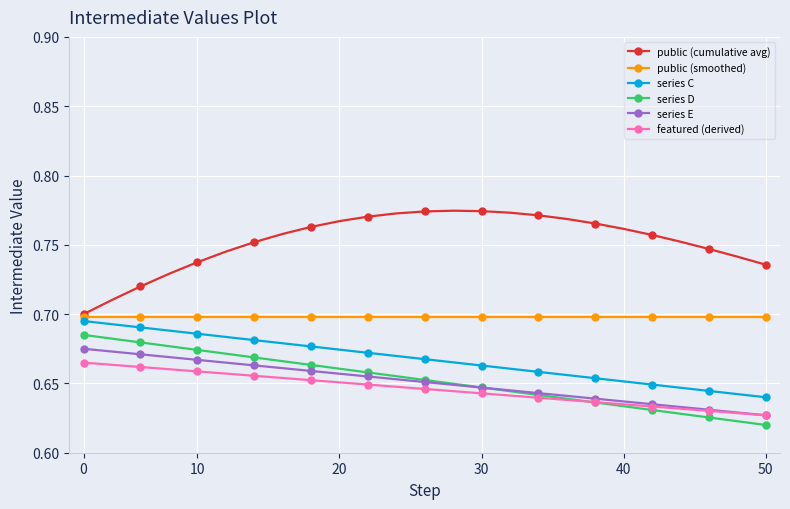

How many public (cumulative avg) values are between 0 and 1?

25